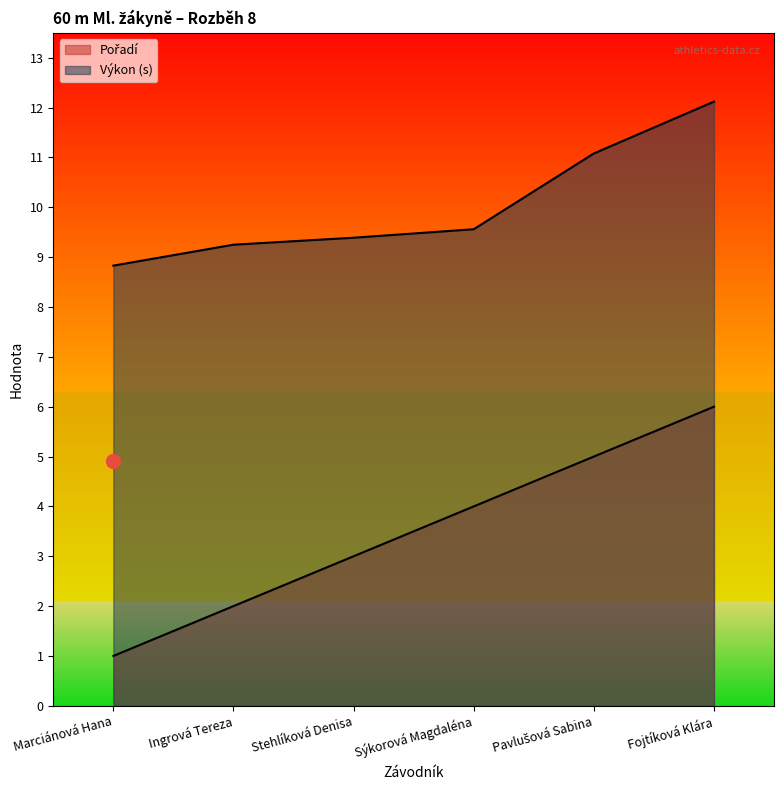

What are all the series names shown in the legend?

Pořadí, Výkon